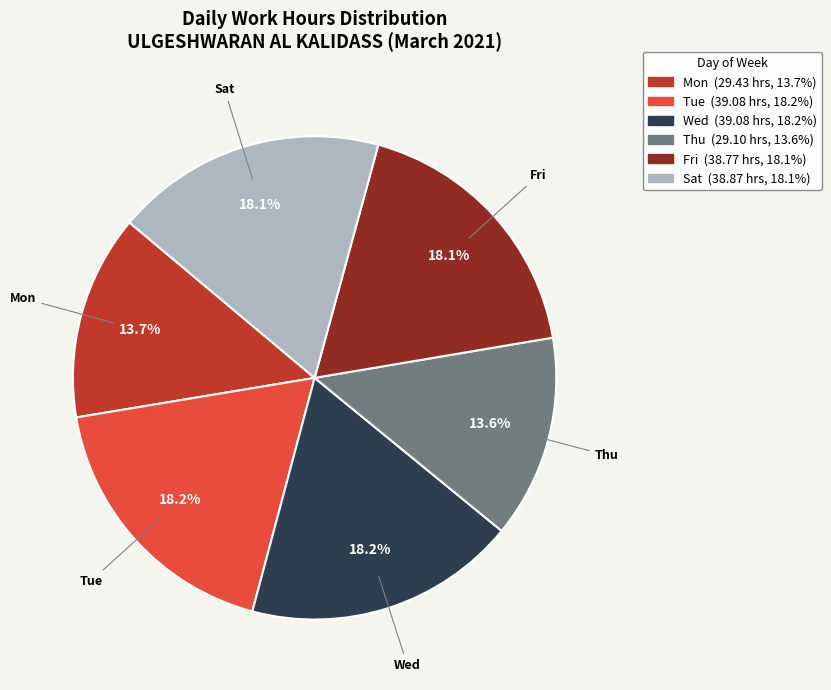

Is there any slice that represents more than half of the pie?

No